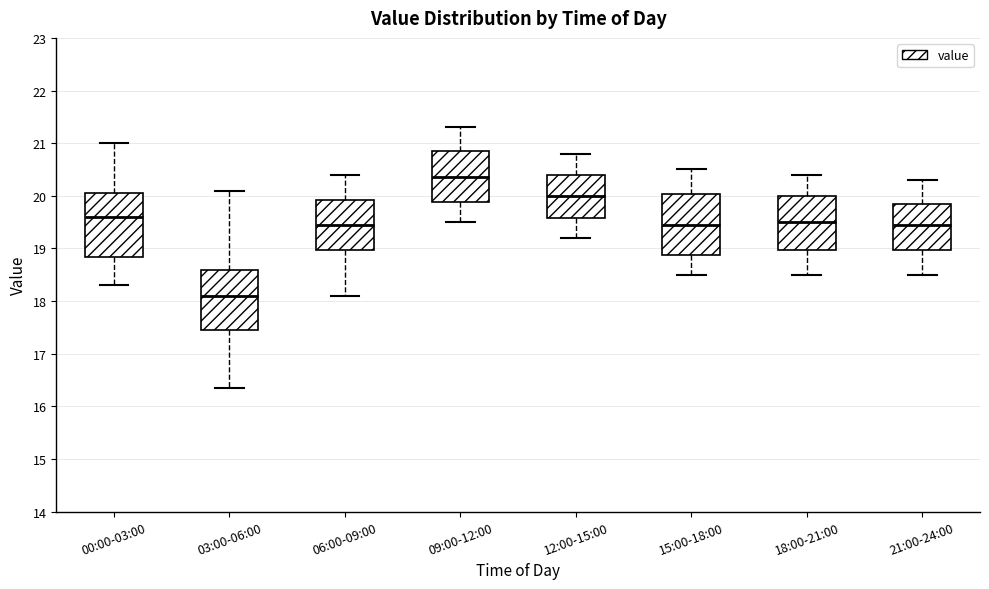

Where is the lower edge of the box for 21:00-24:00 on the y-axis? The values are not printed on the chart, so give them approximately, as read against the axis.

19.0